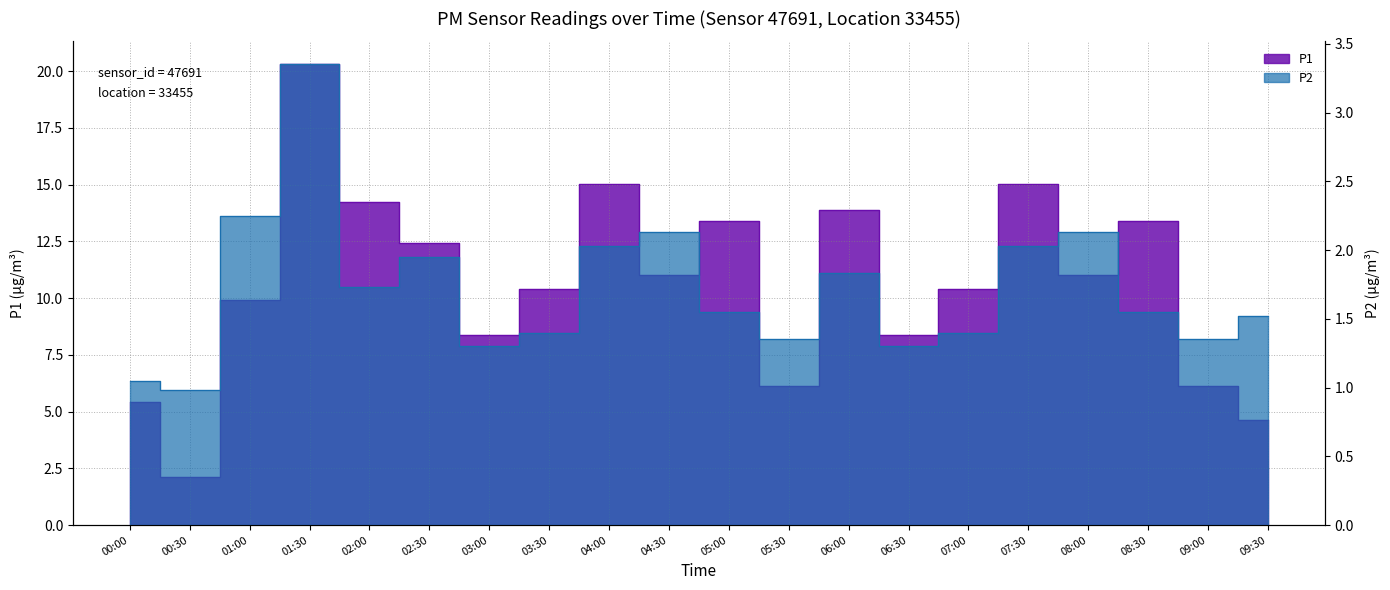

What is the label of the 16th point from the right?

02:00